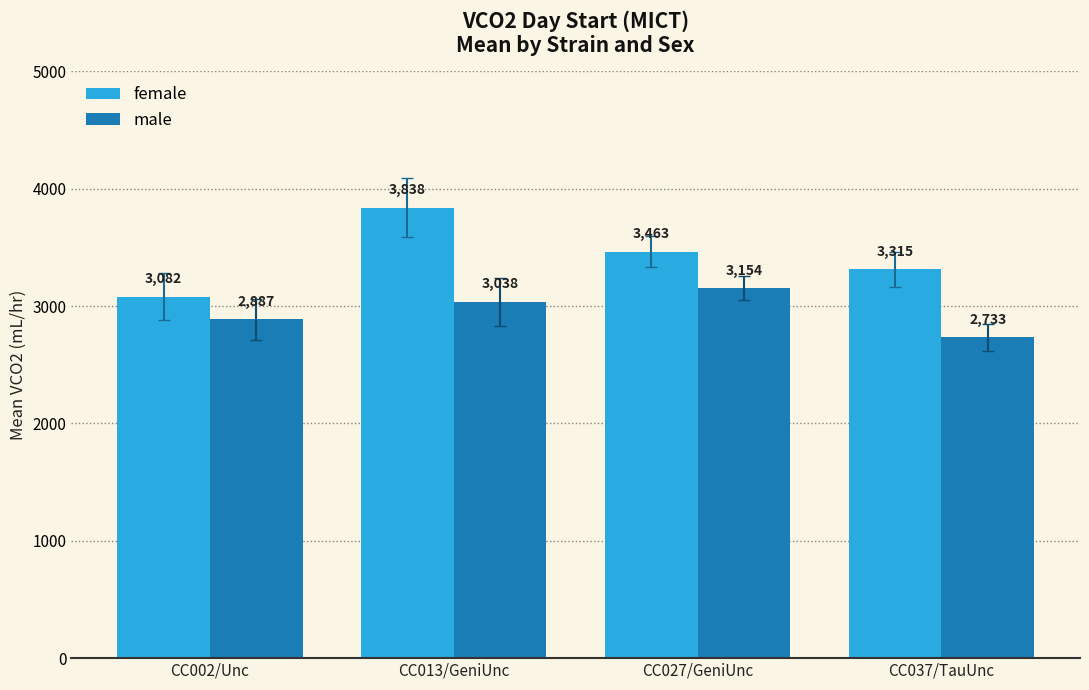

True or false: male has a value of 3154 at CC027/GeniUnc.

True